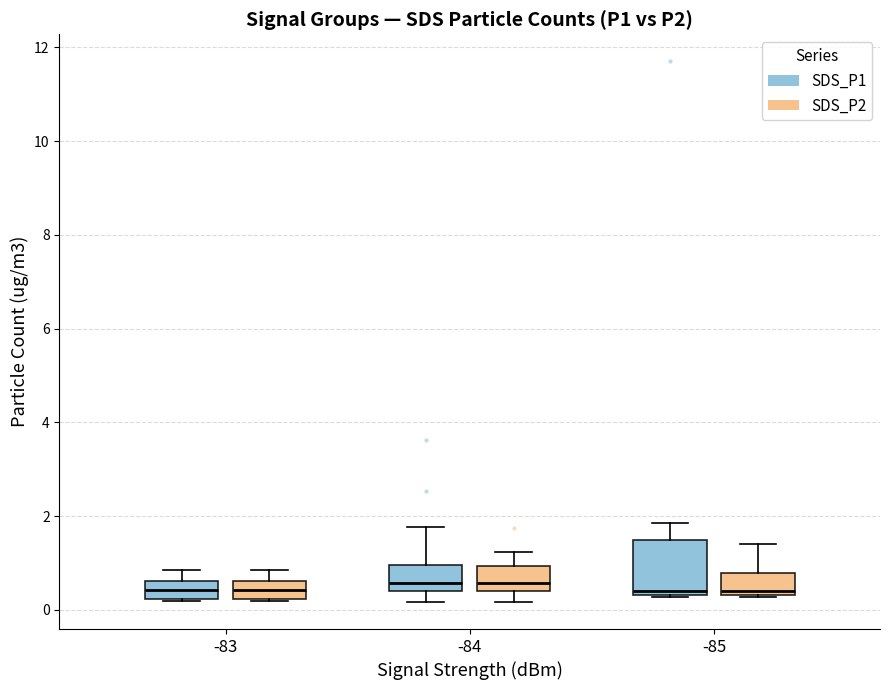

Reading left to right, transcribe this box plot: for each box, give where its median line is, the range the box spans, and where its two whiskers end, as read against the y-axis. The values are not printed on the chart, so give them approximately, as read against the axis.

-83 (SDS_P1): median 0.4, box 0.2 to 0.6, whiskers 0.2 to 0.8
-83 (SDS_P2): median 0.4, box 0.2 to 0.6, whiskers 0.2 to 0.8
-84 (SDS_P1): median 0.6, box 0.4 to 1.0, whiskers 0.2 to 1.8
-84 (SDS_P2): median 0.6, box 0.4 to 1.0, whiskers 0.2 to 1.2
-85 (SDS_P1): median 0.4 (just above the box's lower edge), box 0.4 to 1.4, whiskers 0.2 to 1.8
-85 (SDS_P2): median 0.4 (just above the box's lower edge), box 0.4 to 0.8, whiskers 0.2 to 1.4